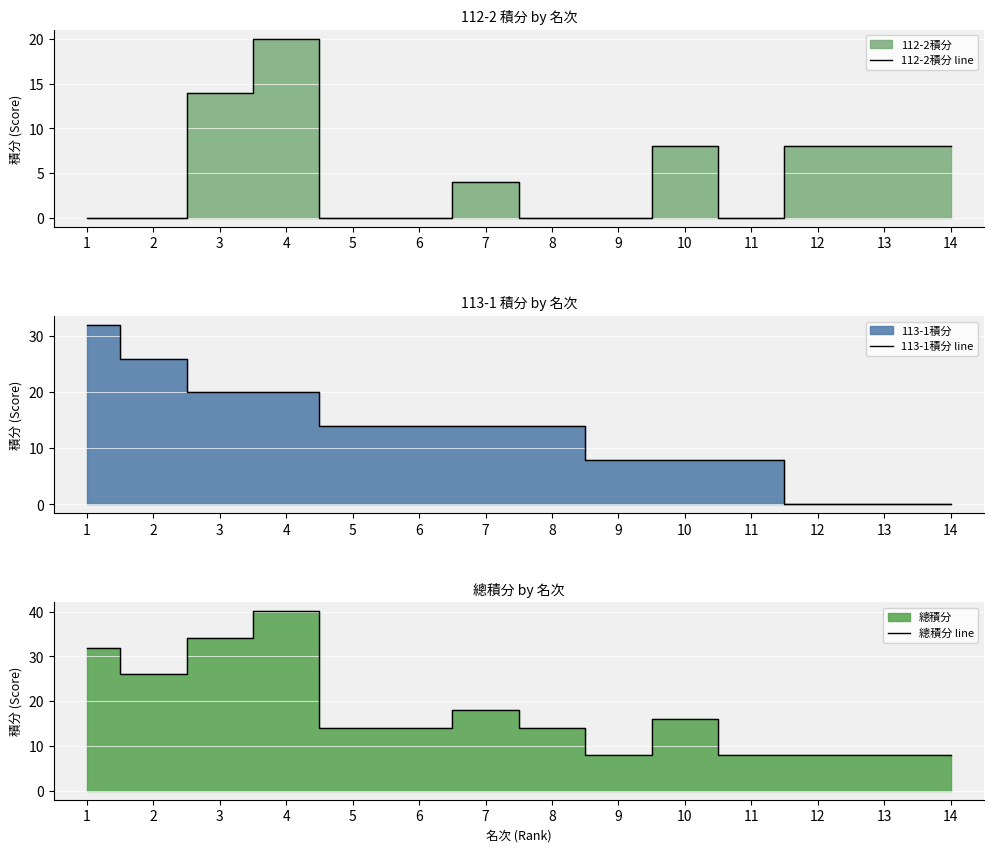

Which category has the lowest value across all series?

1